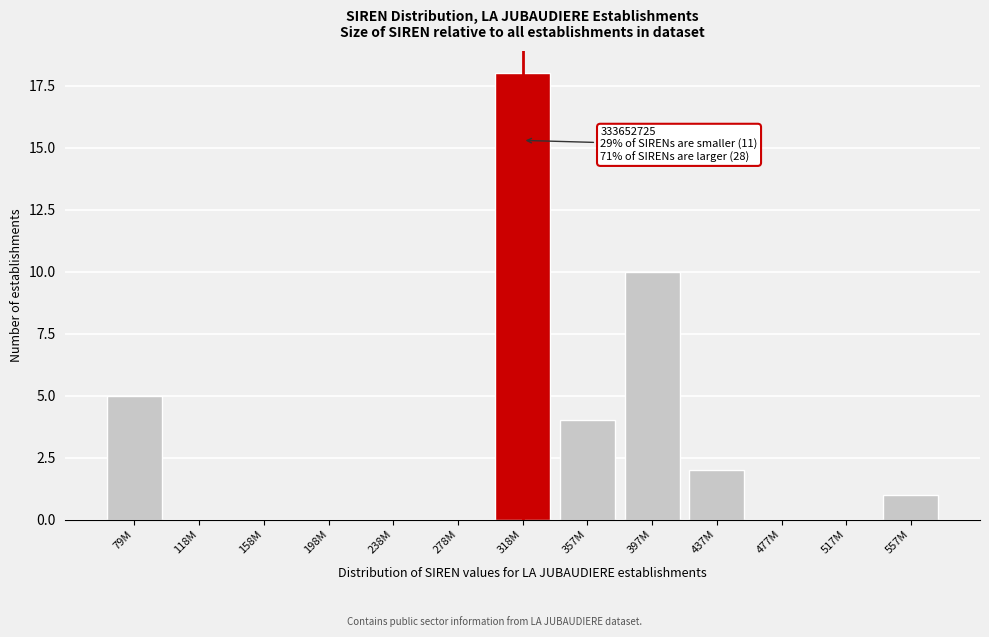

Reading left to right, list all the values displayed in this chart.

79M=5	118M=0	158M=0	198M=0	238M=0	278M=0	318M=18	357M=4	397M=10	437M=2	477M=0	517M=0	557M=1